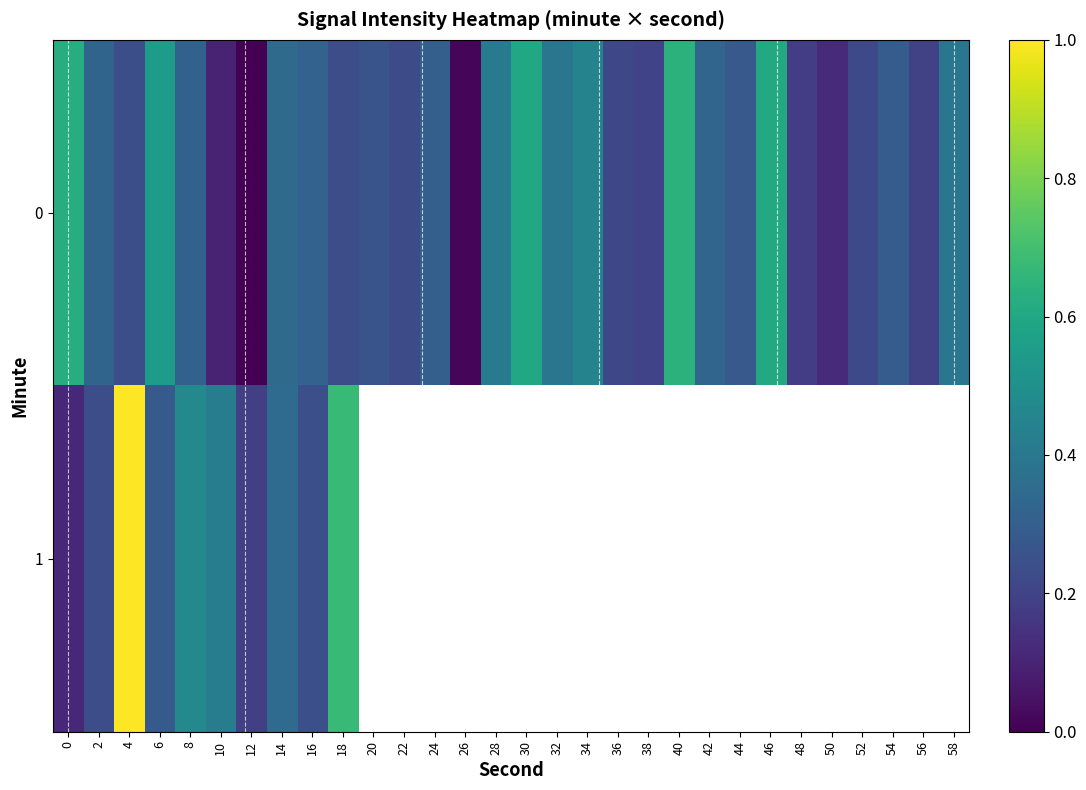

List the series in order of their peak value, lowest first.

row_0, row_1